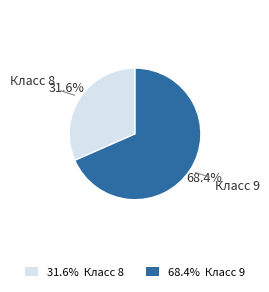

How much of the chart is everything except 31.6% Класс 8?

68.4%